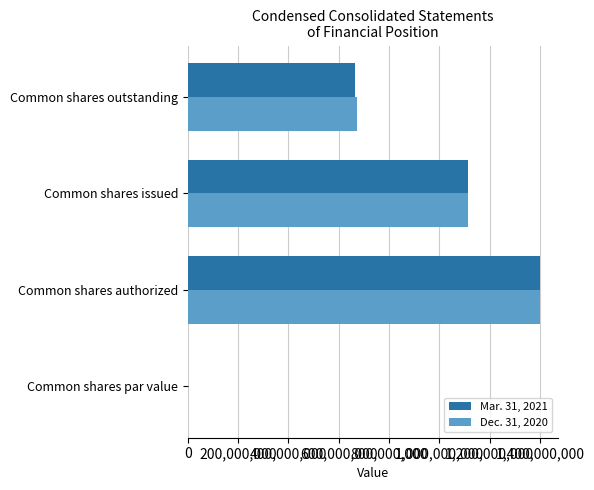

What is the highest value of the Mar. 31, 2021 series?

1400000000.0